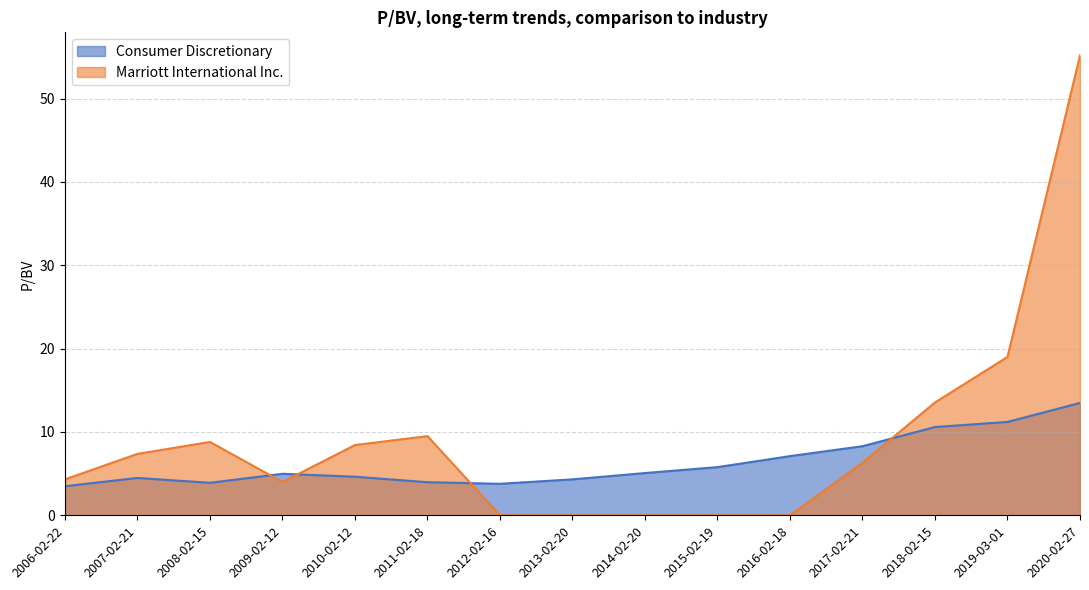

At which category is the sum across all series the highest?

2020-02-27